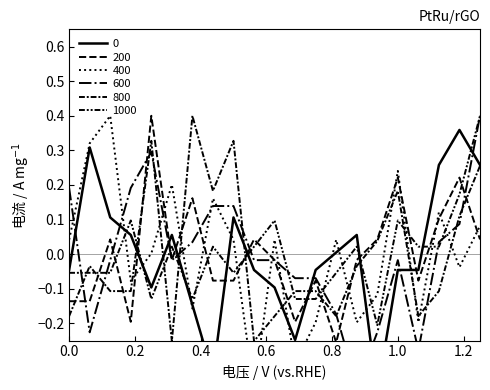

What is the difference between the second highest and second lowest values in the 600 series?

0.6